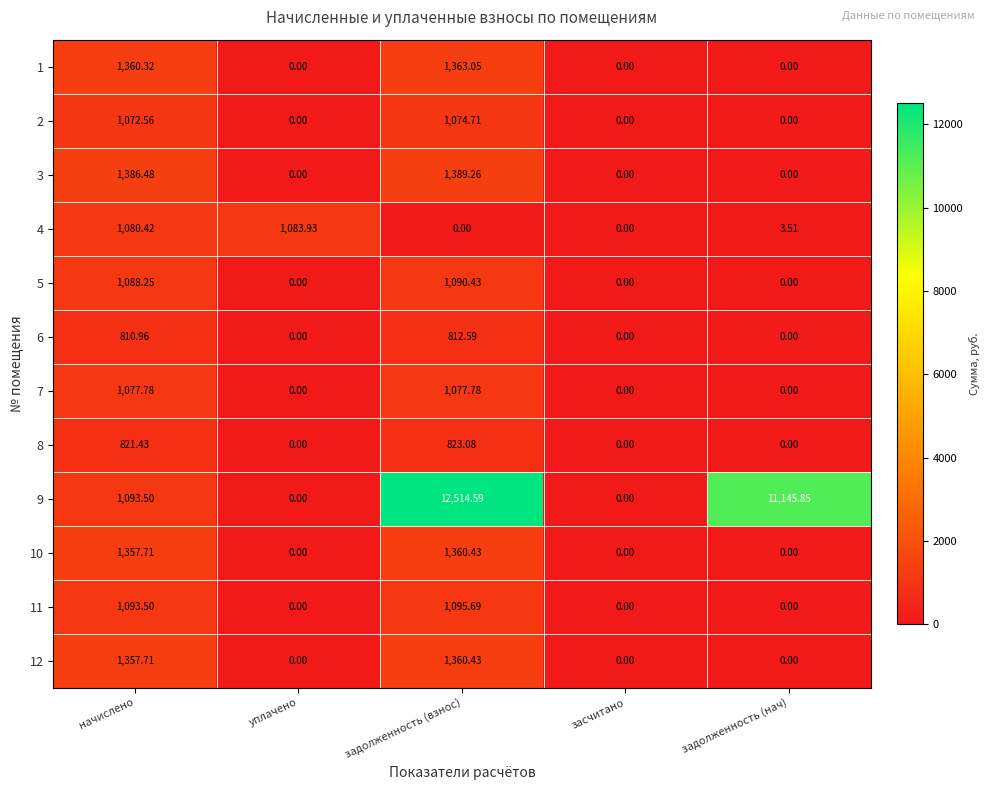

At which category does the chart reach its peak across all series?

задолженность (взнос)